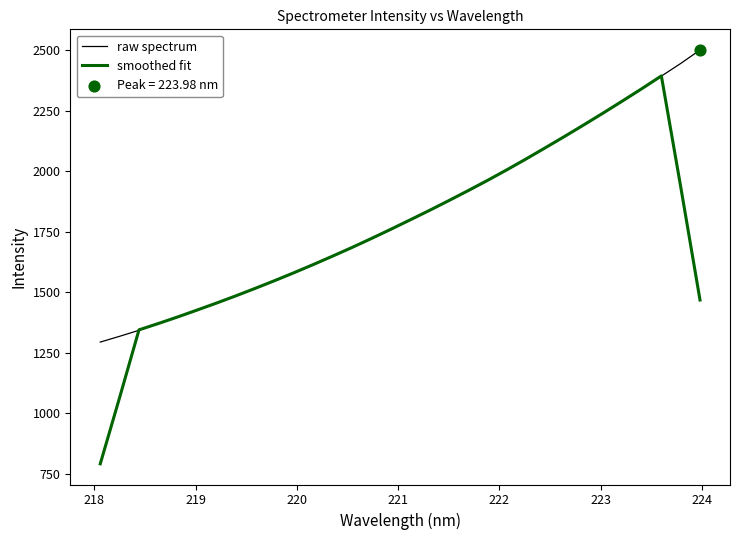

Which series has the widest spread of values?

smoothed fit